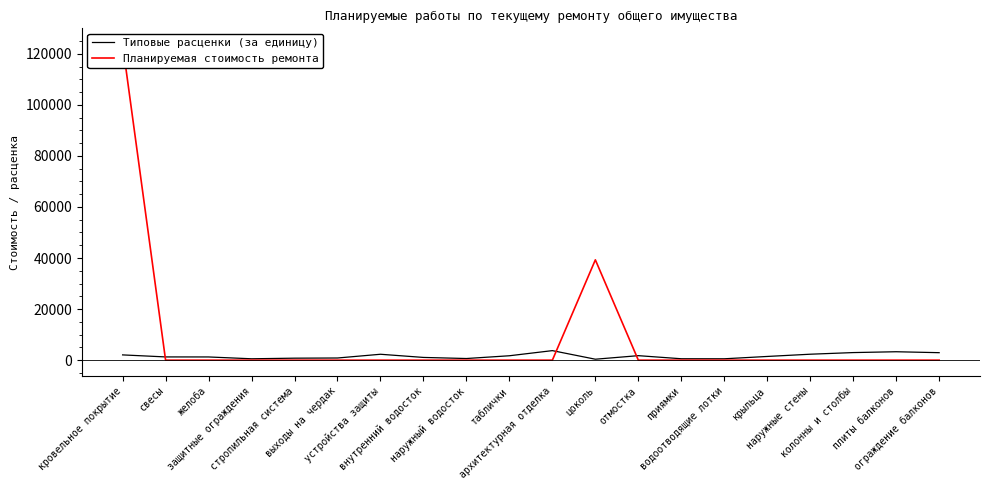

Which series has the largest total across all categories?

Планируемая стоимость ремонта